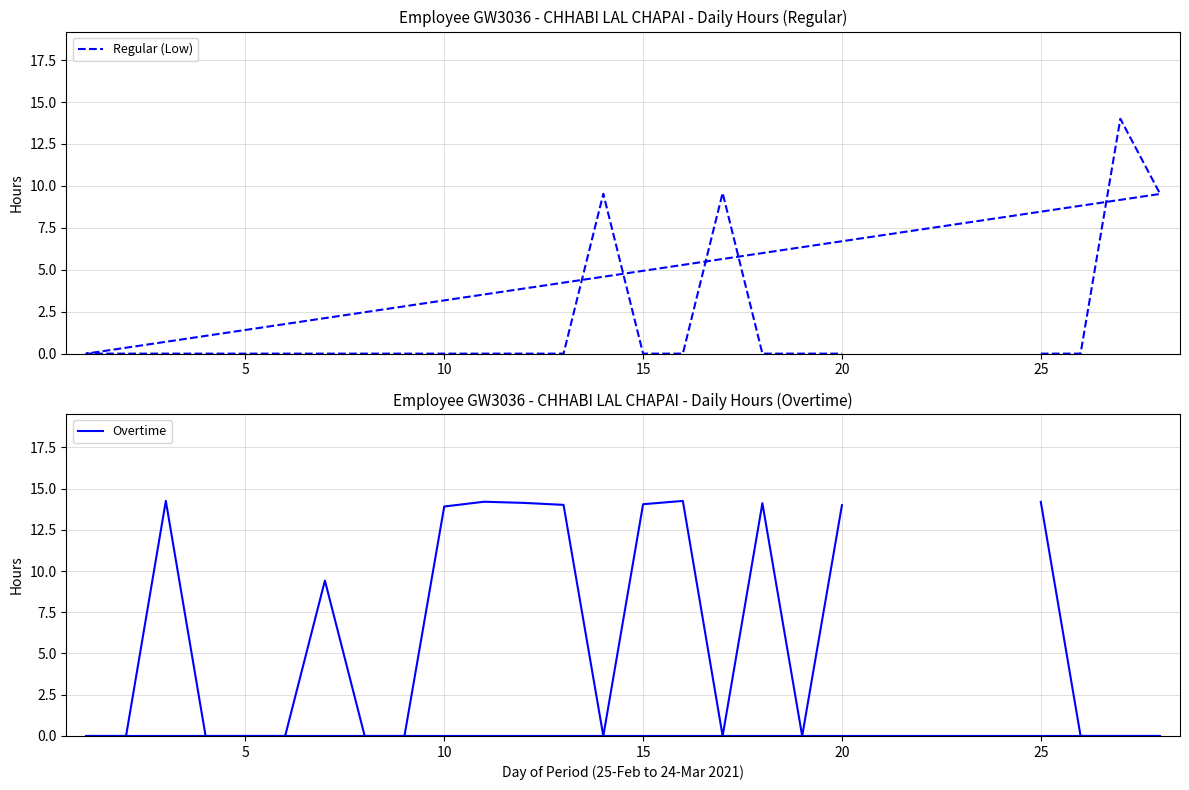

Which series has the largest total across all categories?

Overtime